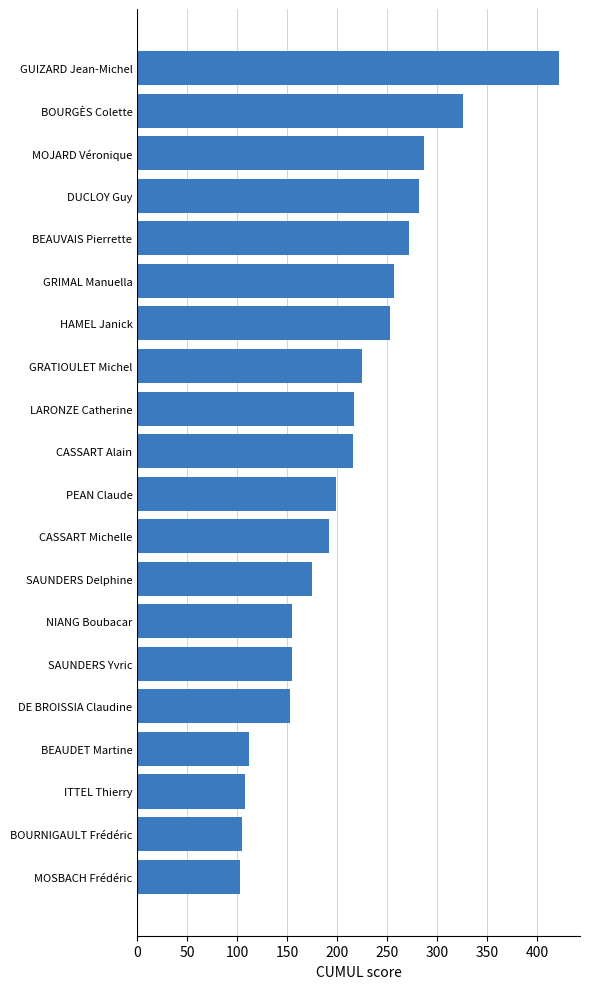

Between CASSART Michelle and BEAUDET Martine, which is larger?

CASSART Michelle